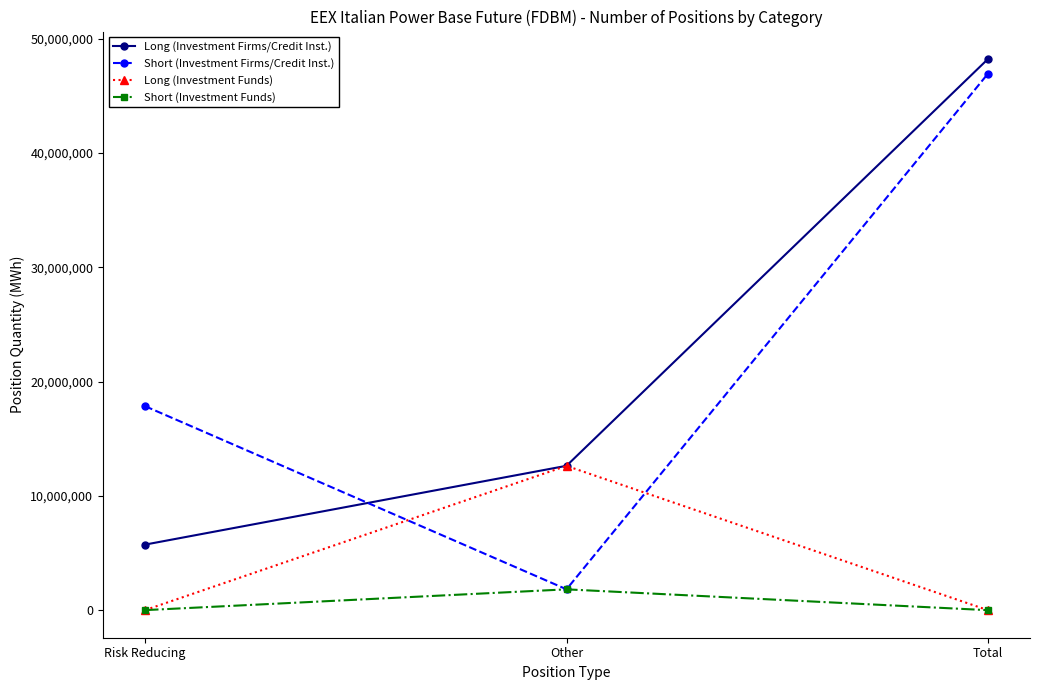

At which label is Long (Investment Funds) closest to 6311059?

Risk Reducing